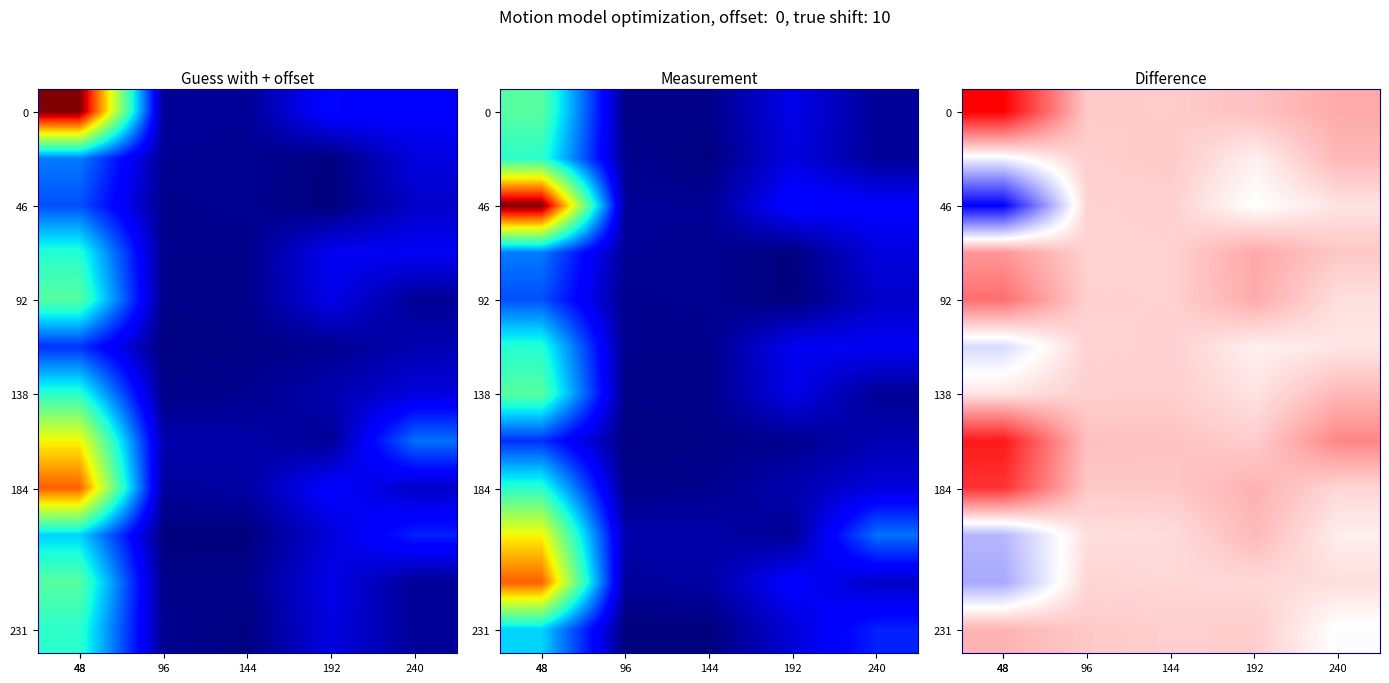

How many series are shown in this chart?

12